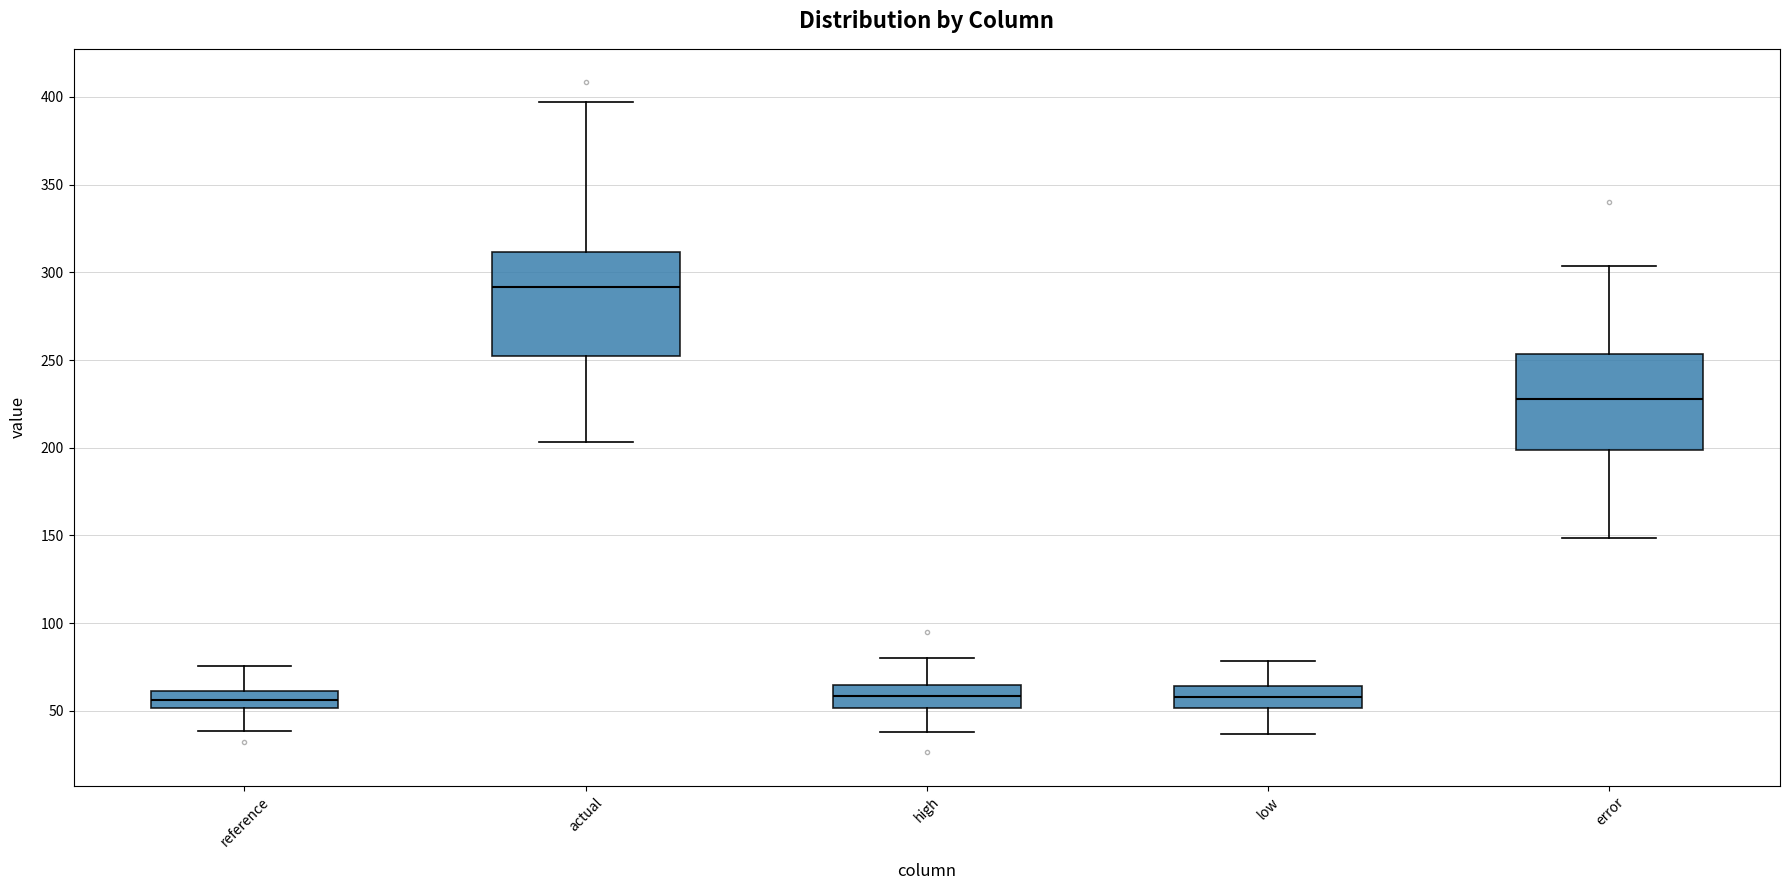

Reading left to right, transcribe this box plot: for each box, give where its median line is, the range the box spans, and where its two whiskers end, as read against the y-axis. The values are not printed on the chart, so give them approximately, as read against the axis.

reference: median 55, box 50 to 60, whiskers 40 to 75
actual: median 290, box 250 to 310, whiskers 205 to 395
high: median 60, box 50 to 65, whiskers 40 to 80
low: median 60, box 50 to 65, whiskers 35 to 80
error: median 230, box 200 to 255, whiskers 150 to 305